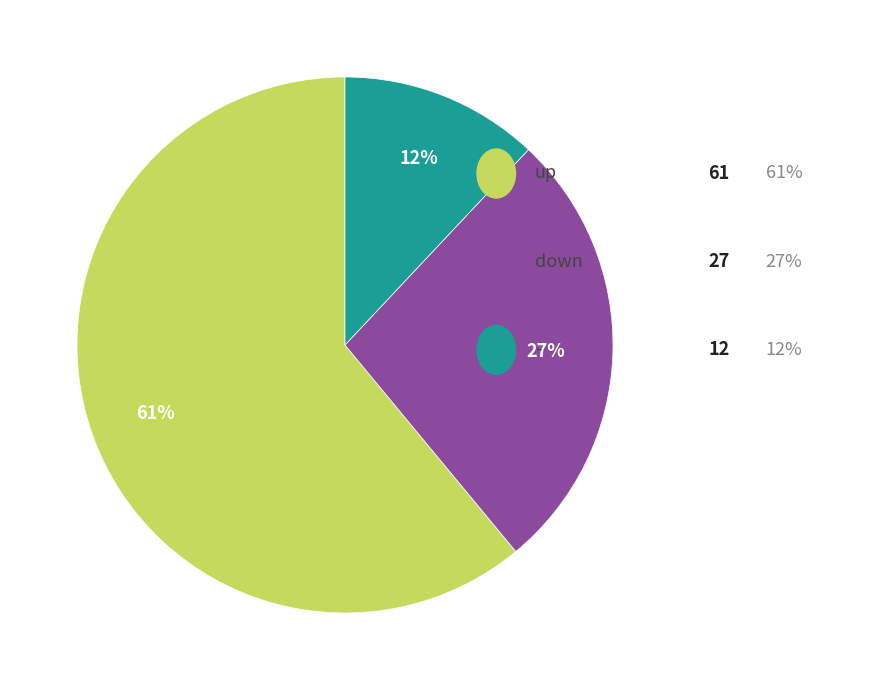

To the nearest percent, what is the average slice percentage?

33%